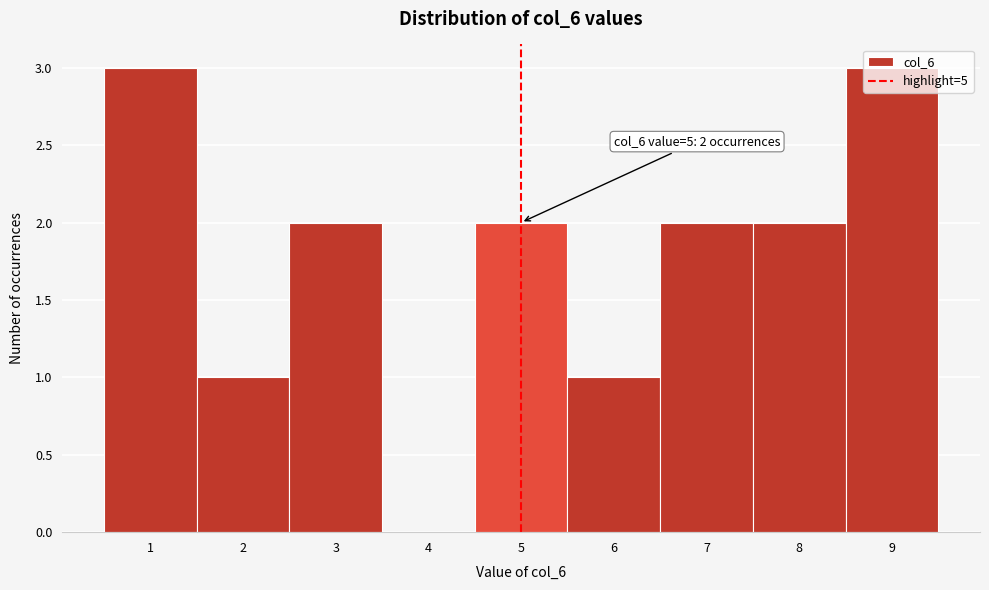

The chart shows a value of 2 at 7. True or false?

True